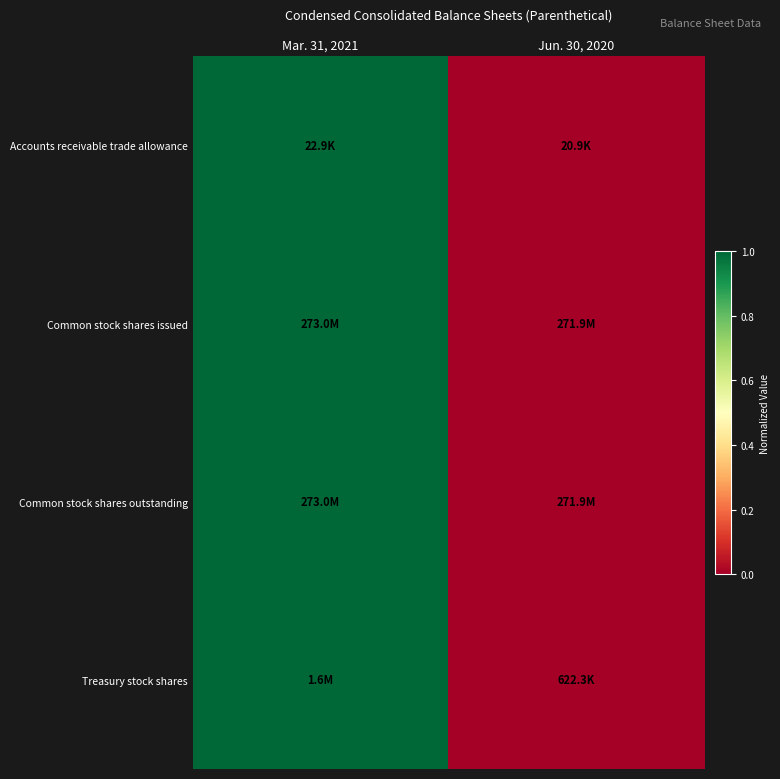

Which category has the highest value across all series?

Mar. 31, 2021